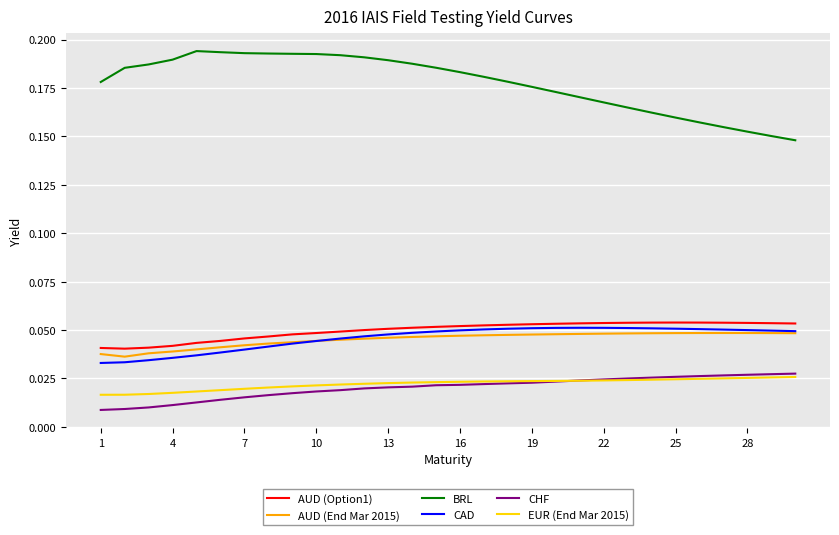

At how many categories does at least one series exceed 0?

30